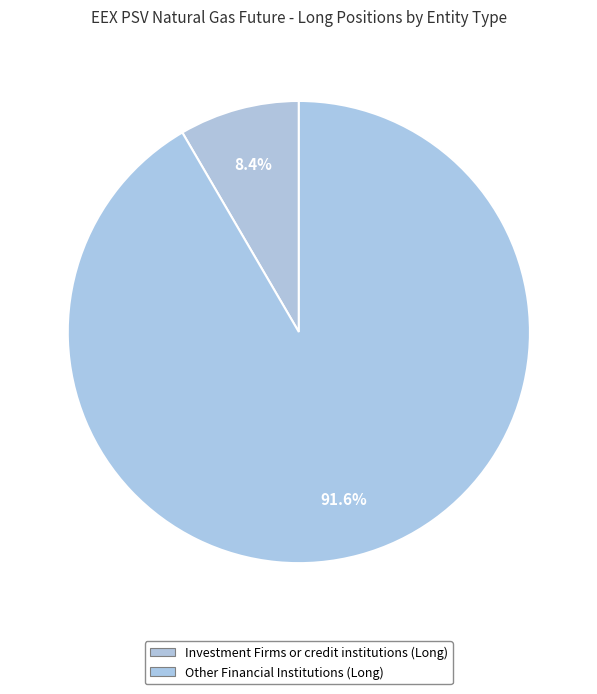

How many slices are in this pie chart?

2